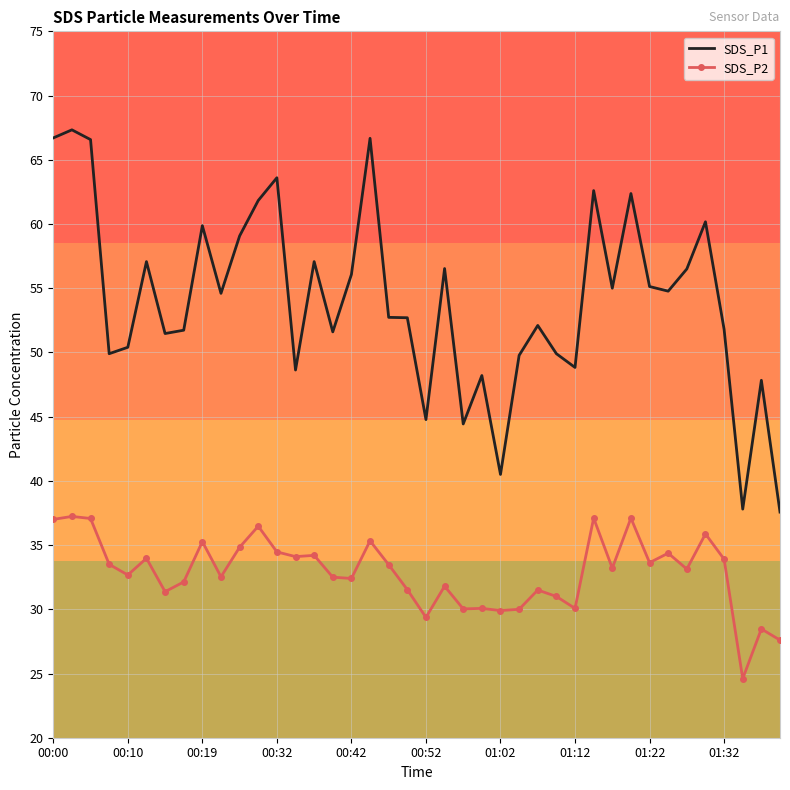

Rank the series by their maximum value, from lowest to highest.

SDS_P2, SDS_P1